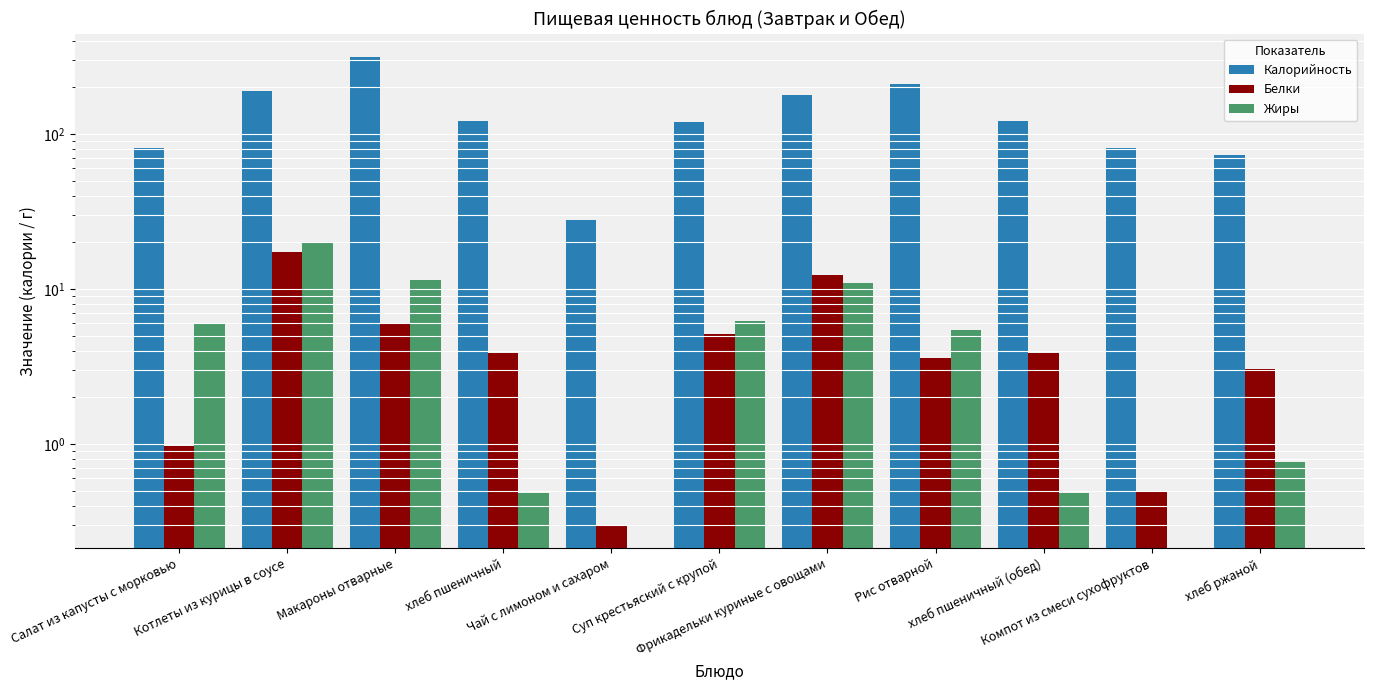

The Жиры series shows 0.5 at хлеб пшеничный (обед). True or false?

True